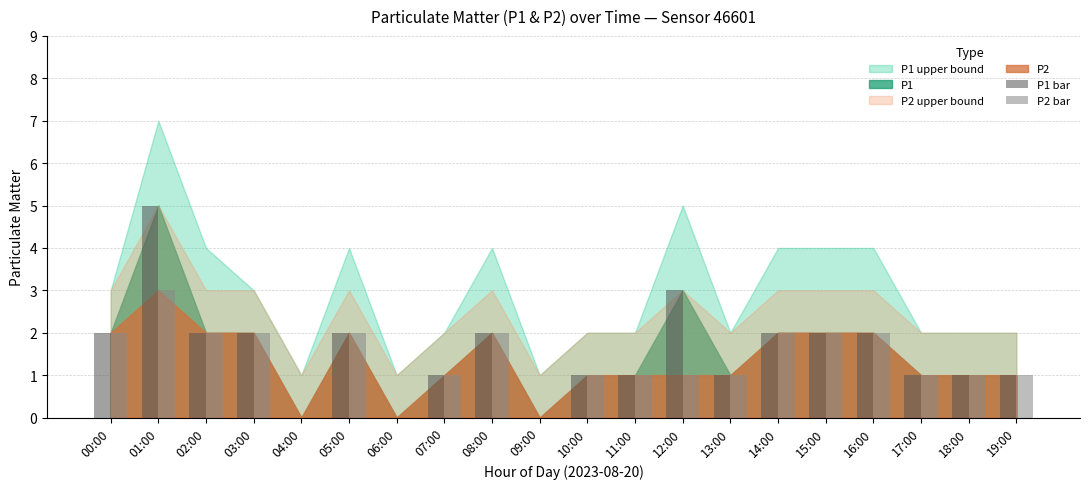

How many series are shown in this chart?

2